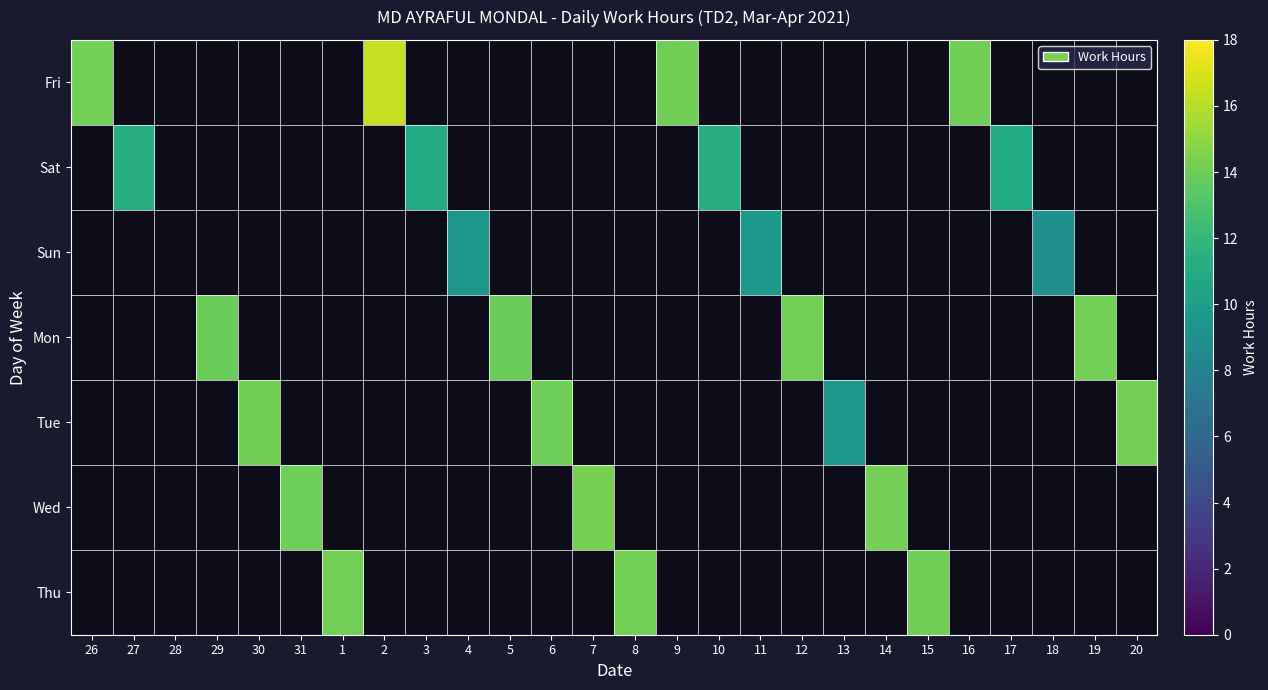

At which category is the sum across all series the highest?

2